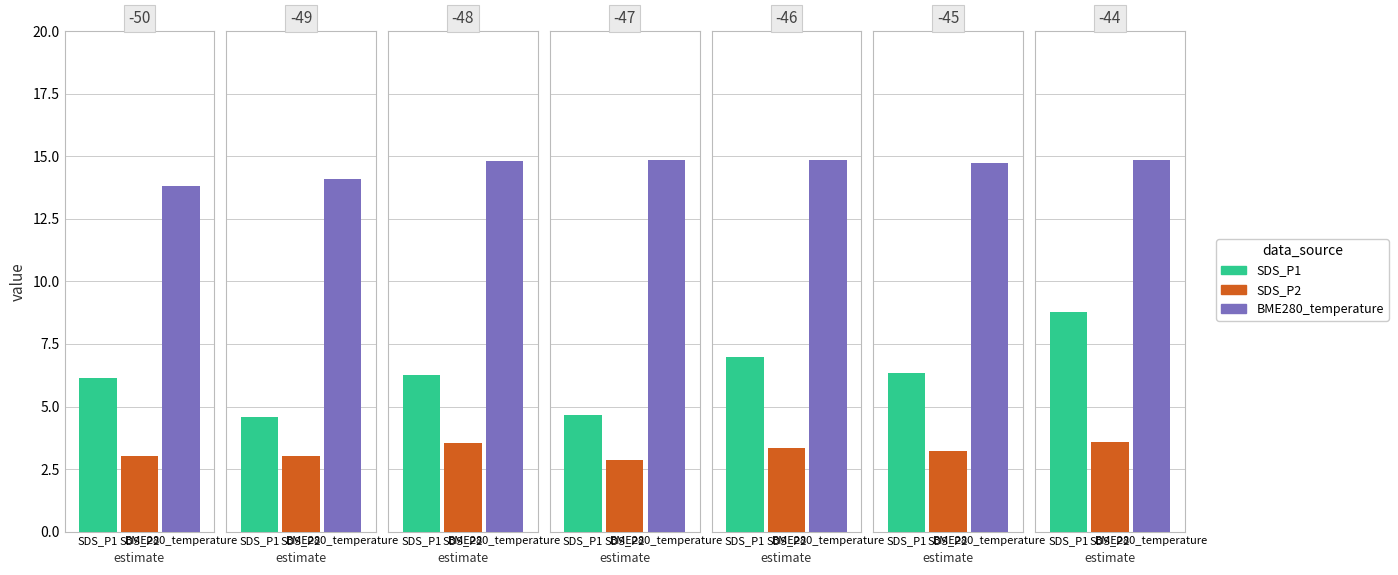

The SDS_P1 series shows 7.0 at 4. True or false?

True